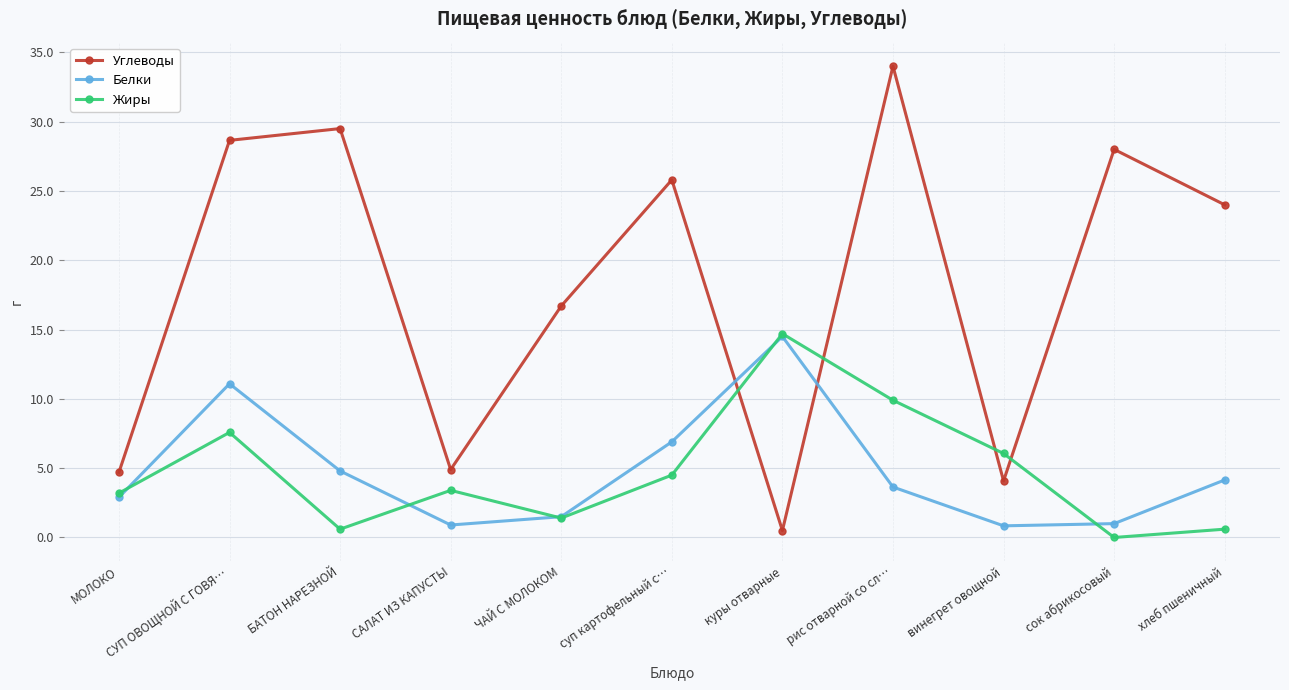

Which series has the largest total across all categories?

Углеводы